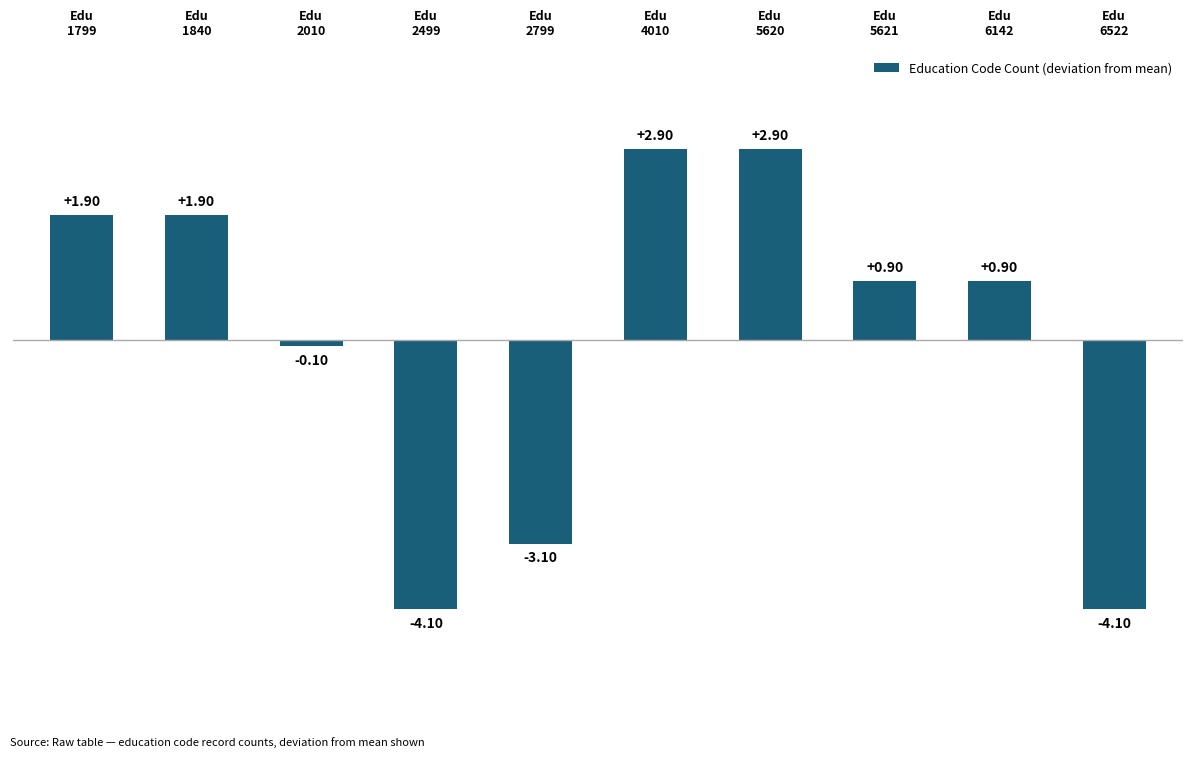

What is the difference between the maximum and minimum values?

7.0